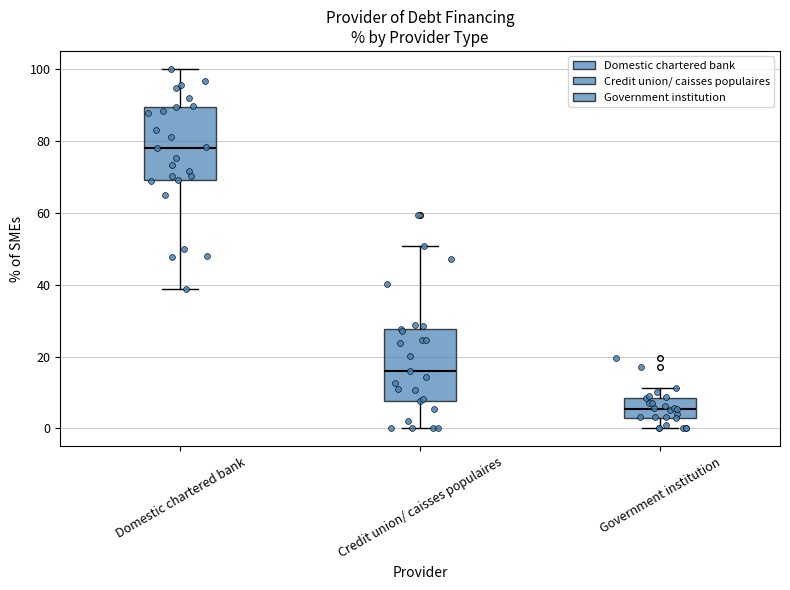

Which box has the lowest median line?

Government institution